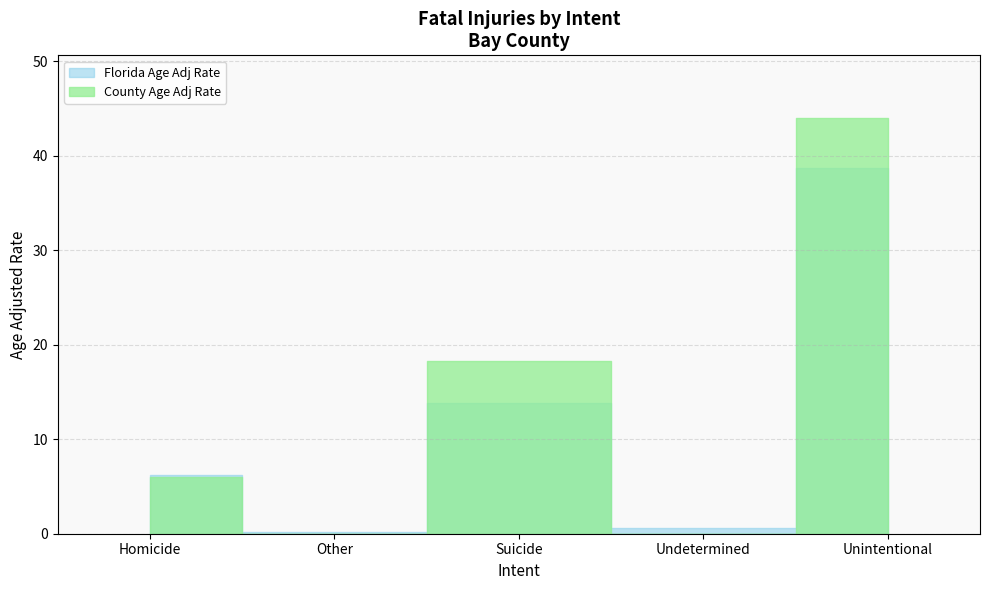

The County Age Adj Rate series shows 0.0 at Undetermined. True or false?

True